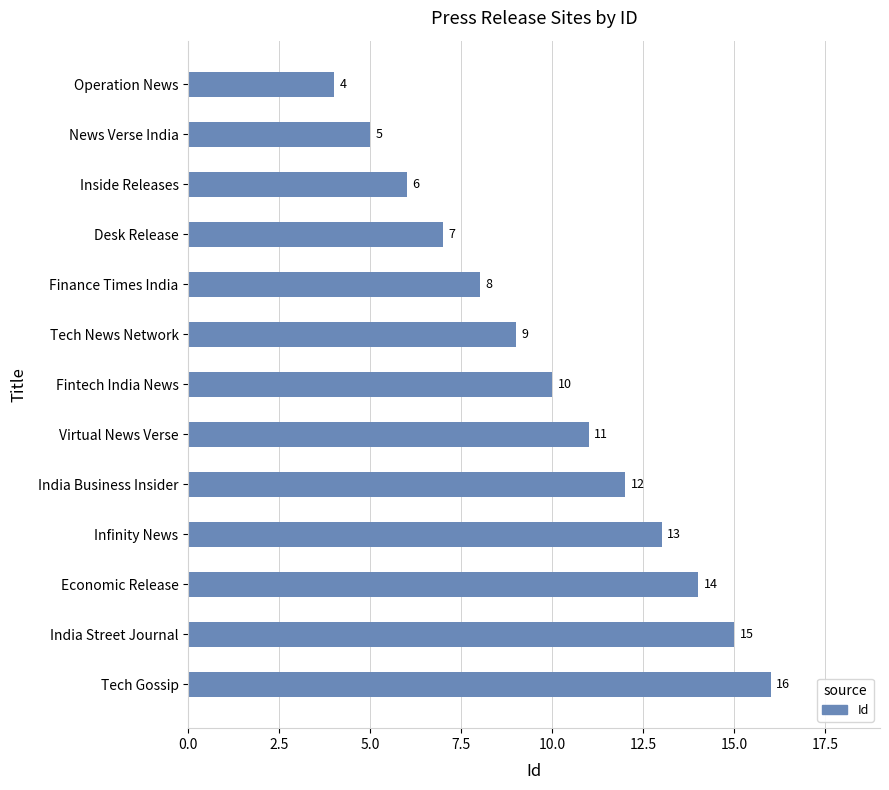

Are the bars horizontal?

Yes